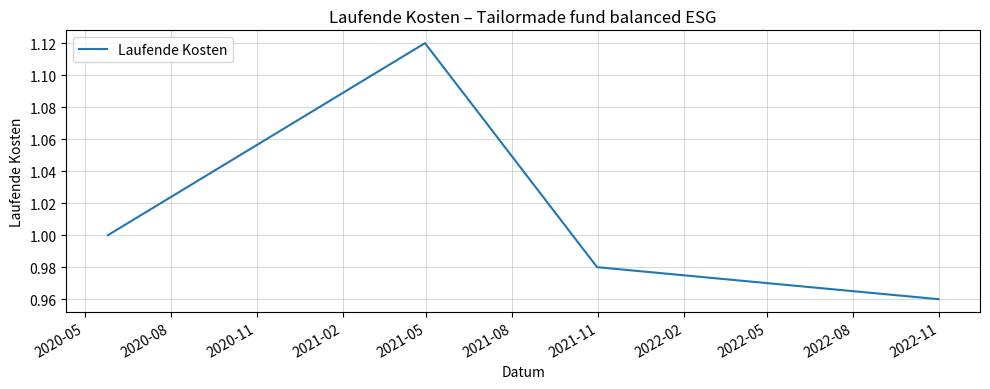

What is the difference between the maximum and minimum values?

0.2